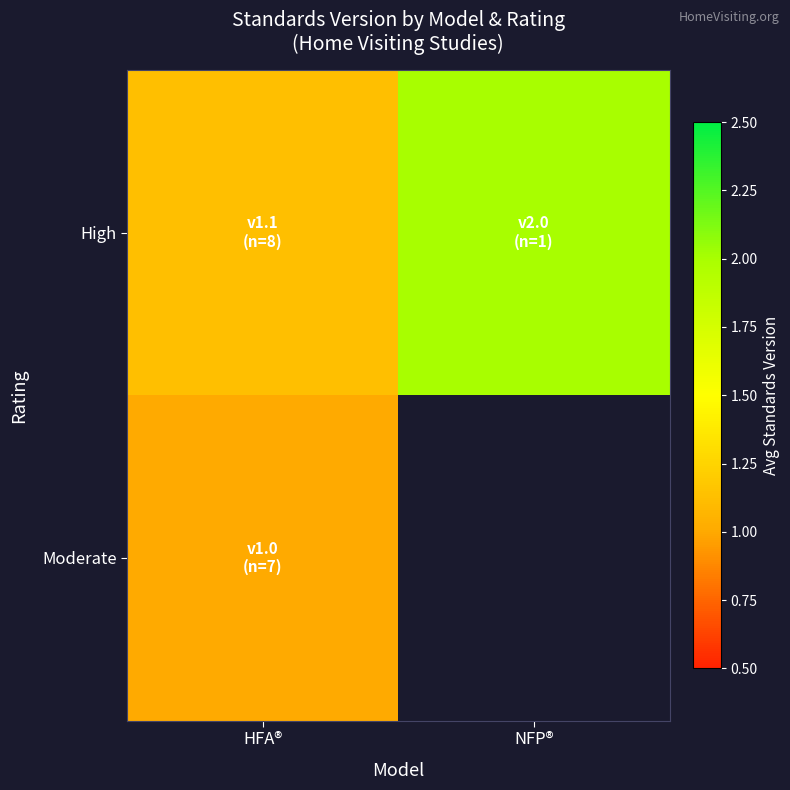

What is the difference between the High values at NFP® and HFA®?

0.9